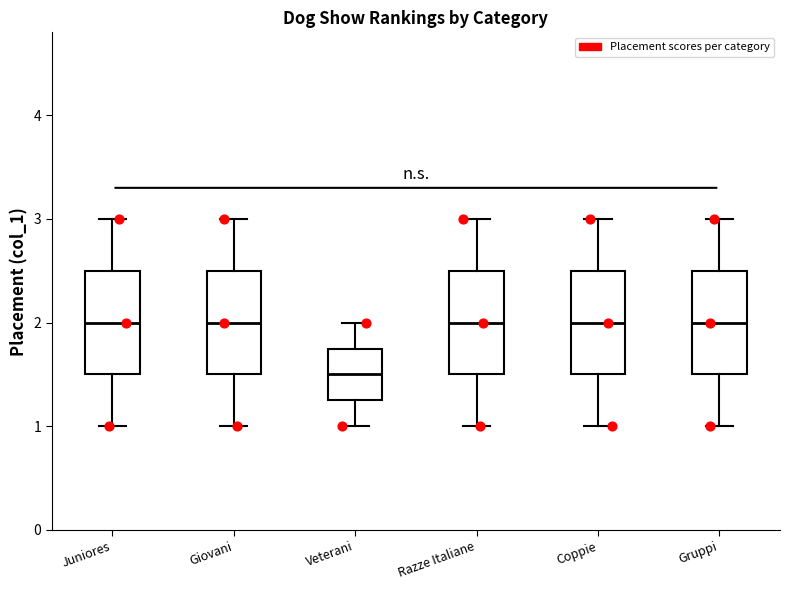

Where is the upper edge of the box for Razze Italiane on the y-axis? The values are not printed on the chart, so give them approximately, as read against the axis.

2.5